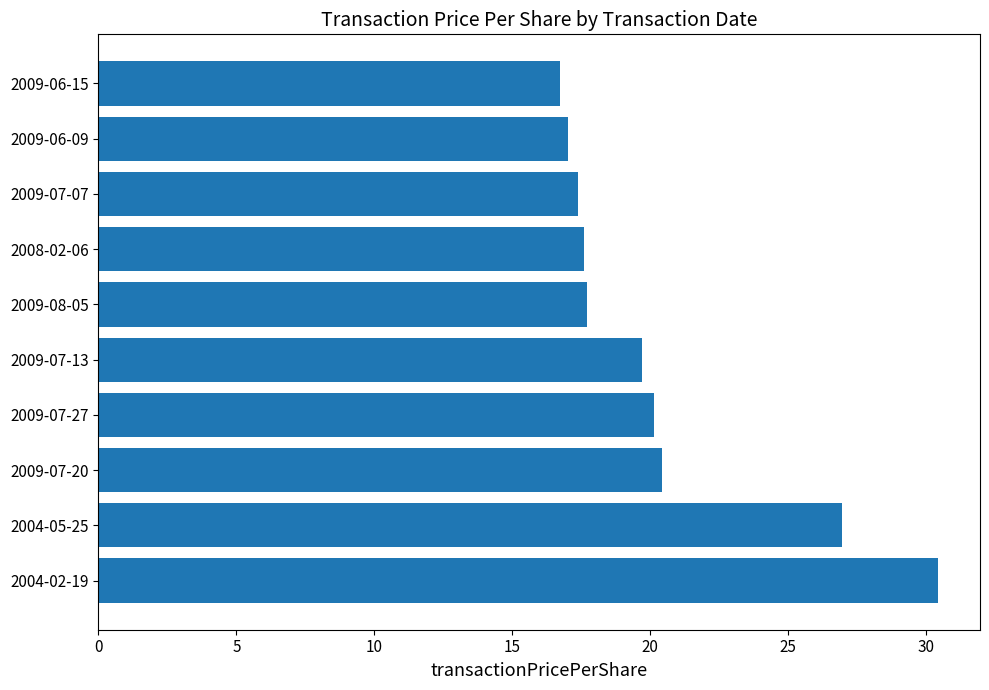

Is it true that the value at 2009-07-20 is 20.4?

True